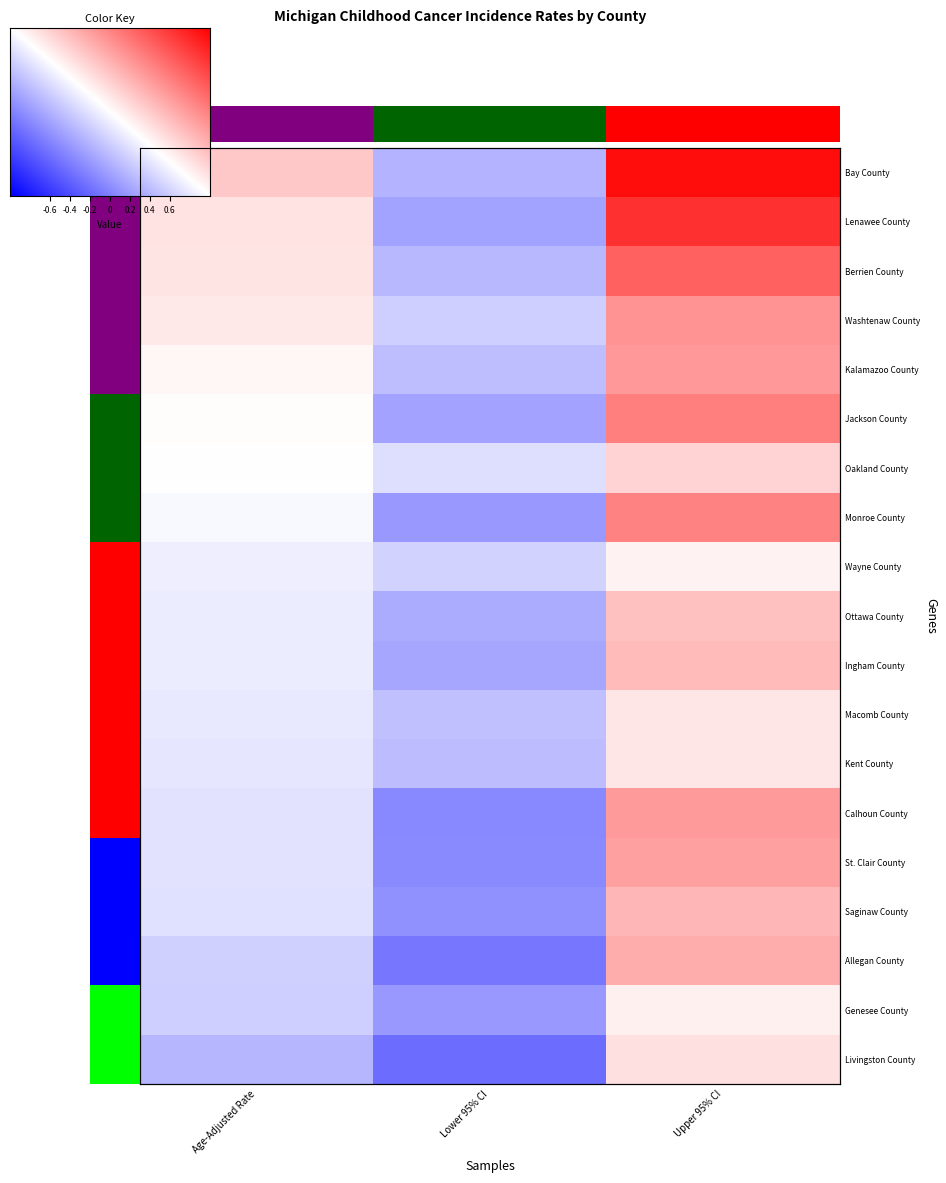

Which has a higher value, Lower 95% CI or Age-Adjusted Rate?

Age-Adjusted Rate